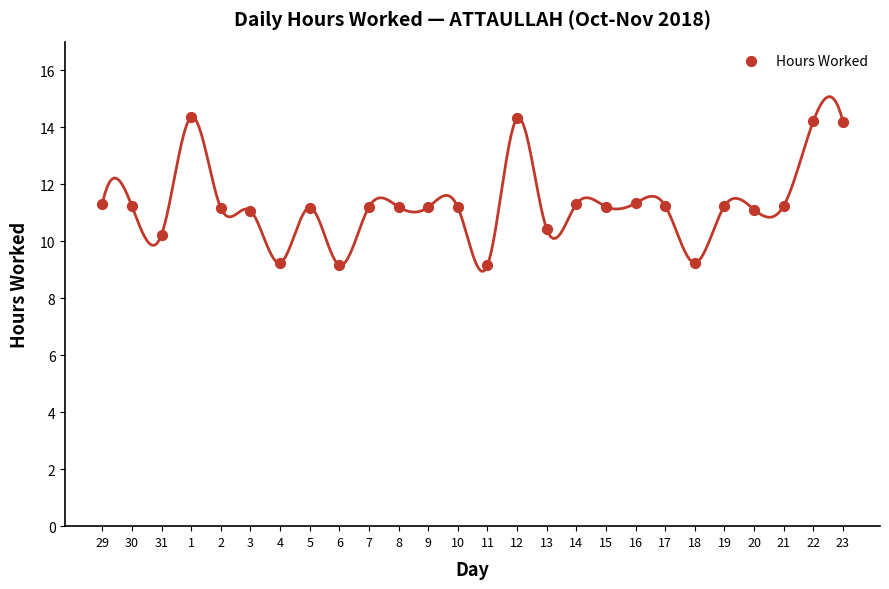

What is the range of Y values (max minus min)?

5.2